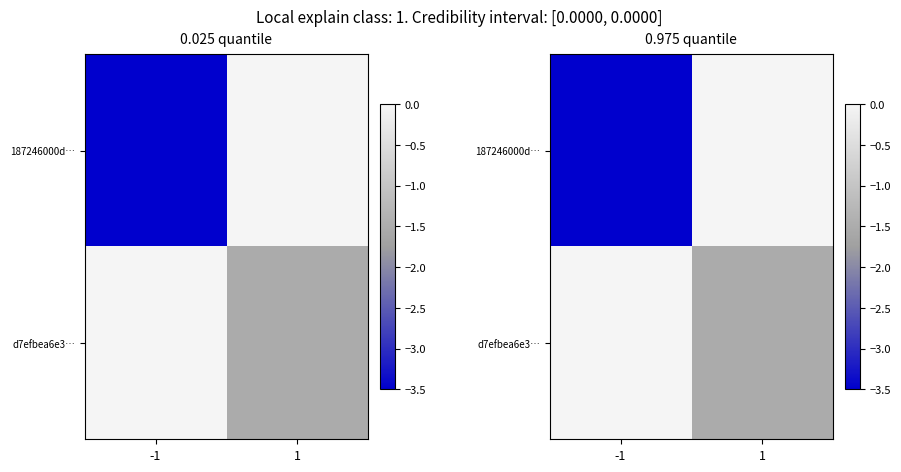

Read the 187246000d… value at -1.

-3.5